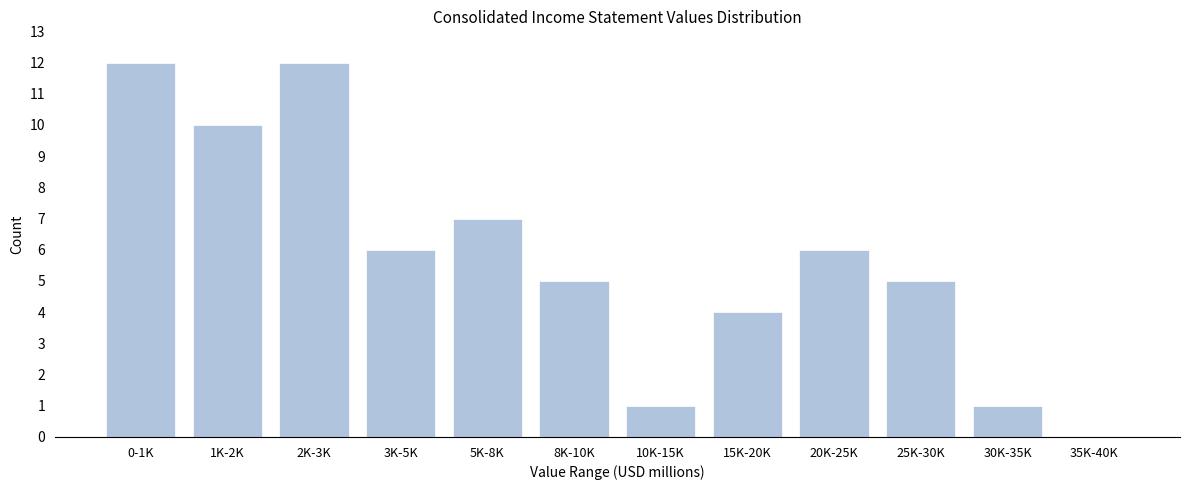

Reading left to right, extract all data points from this chart.

0-1K=12	1K-2K=10	2K-3K=12	3K-5K=6	5K-8K=7	8K-10K=5	10K-15K=1	15K-20K=4	20K-25K=6	25K-30K=5	30K-35K=1	35K-40K=0